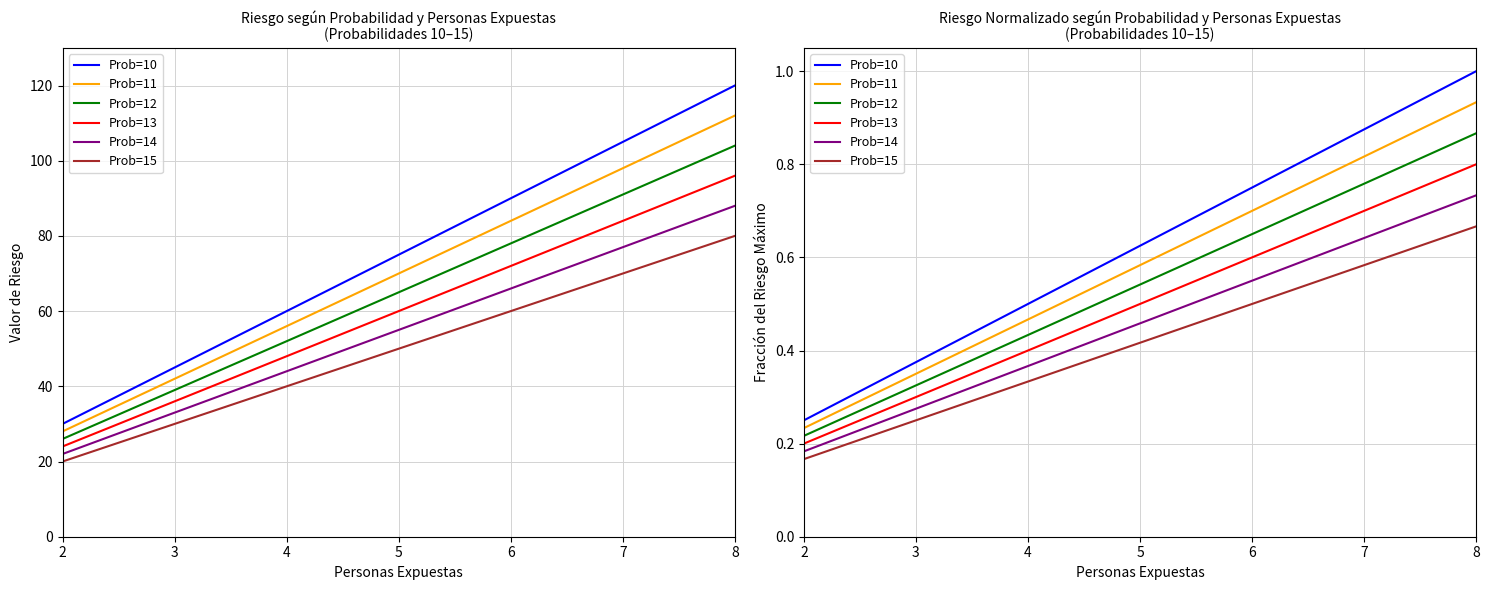

Which series has the largest total across all categories?

Prob=10